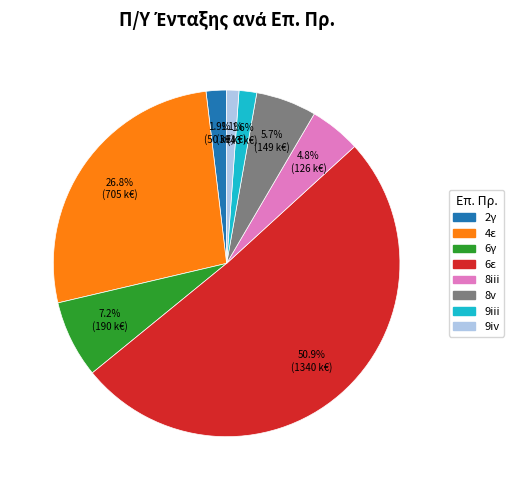

Does any single category account for the majority?

Yes